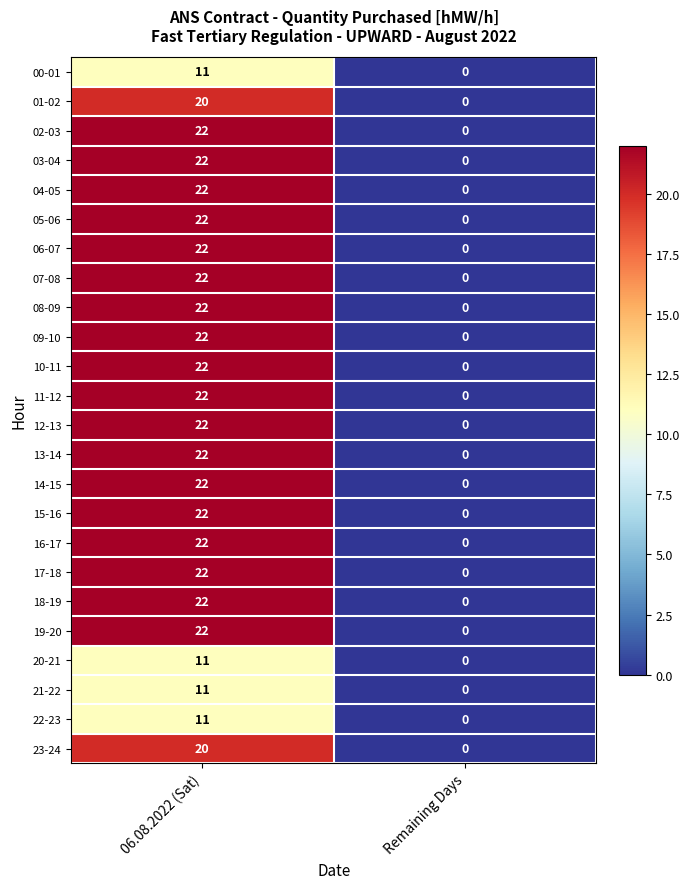

True or false: 12-13 has a value of 22 at 06.08.2022 (Sat).

True